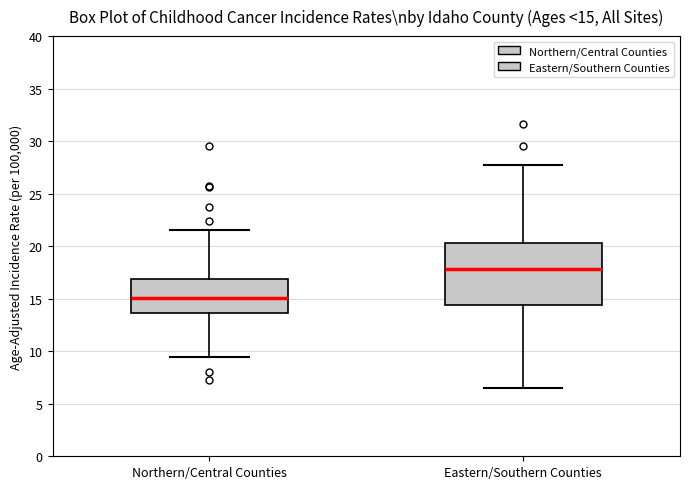

Which box is the tallest, from its lower edge to its upper edge?

Eastern/Southern Counties